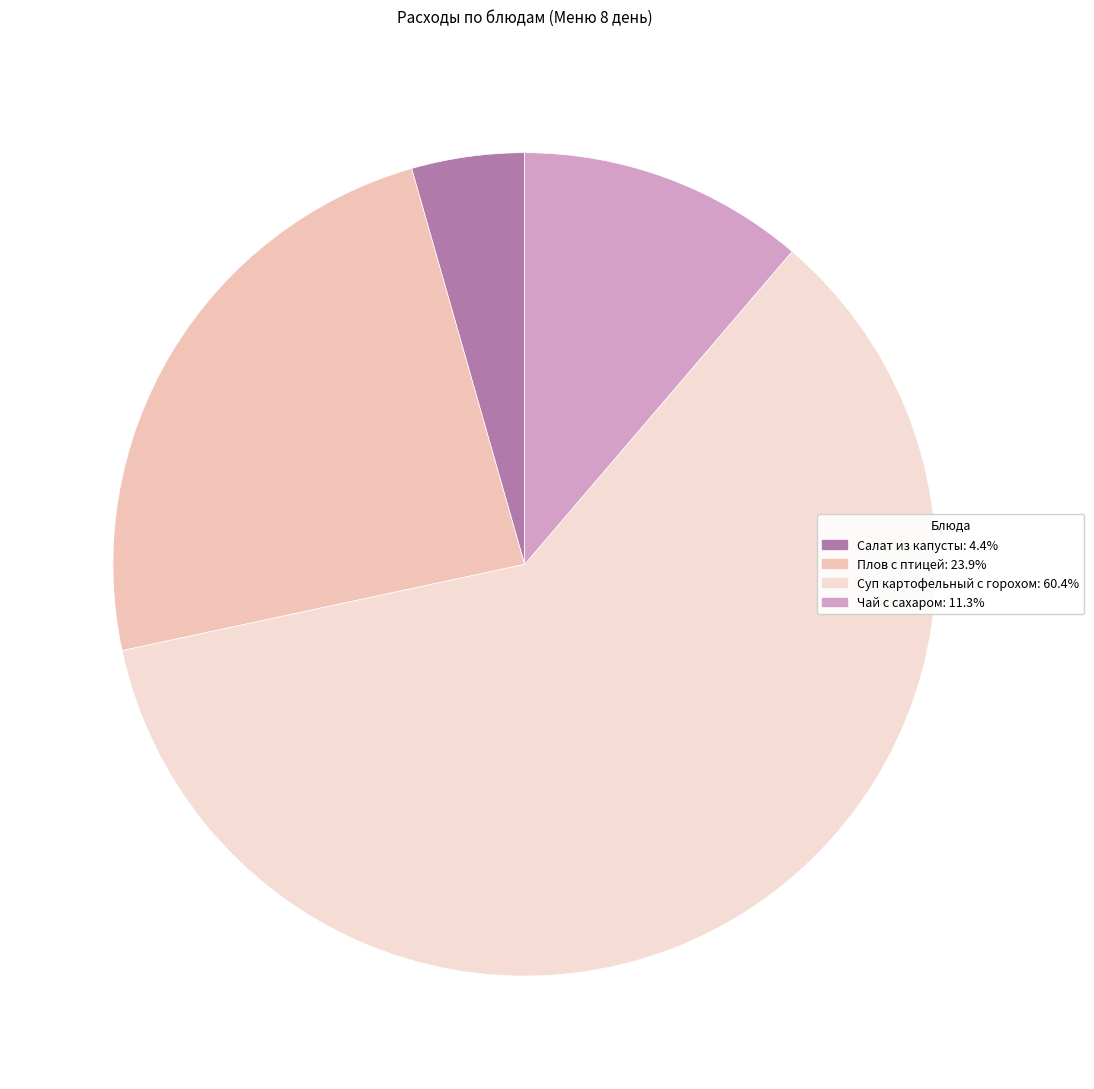

Count the number of slices in the pie.

4